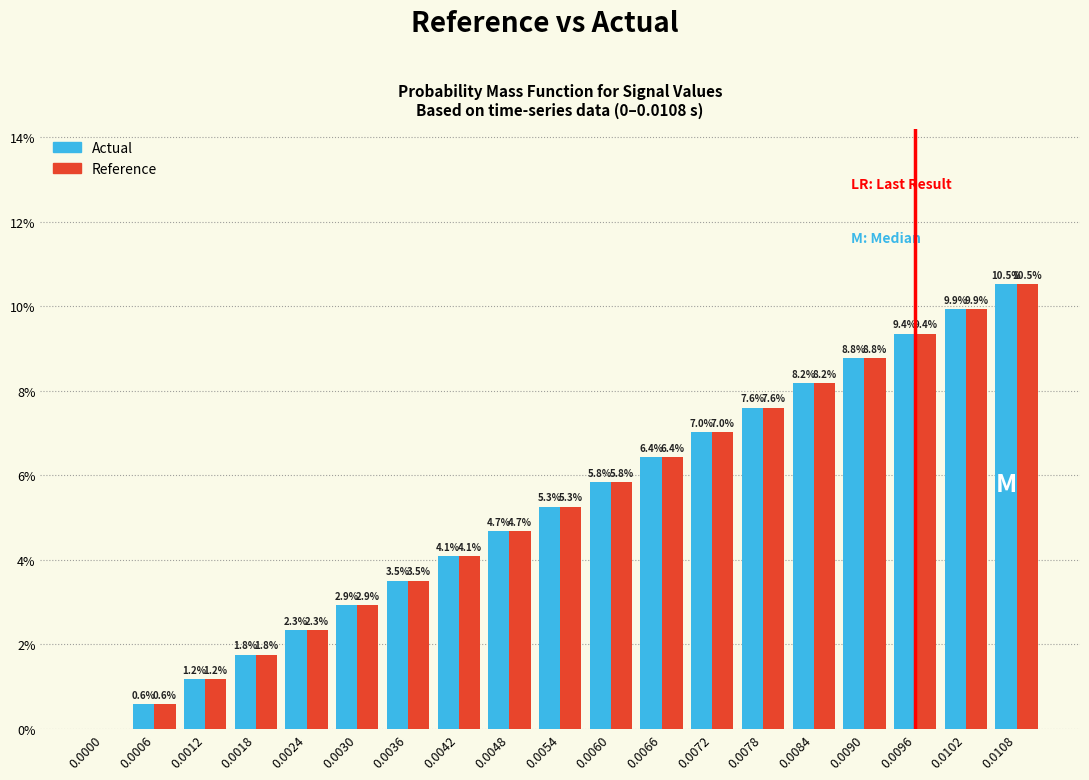

Reading left to right, list all the values displayed in this chart.

Actual: 0.0000=0.0	0.0006=0.6	0.0012=1.2	0.0018=1.8	0.0024=2.3	0.0030=2.9	0.0036=3.5	0.0042=4.1	0.0048=4.7	0.0054=5.3	0.0060=5.8	0.0066=6.4	0.0072=7.0	0.0078=7.6	0.0084=8.2	0.0090=8.8	0.0096=9.4	0.0102=9.9	0.0108=10.5
Reference: 0.0000=0.0	0.0006=0.6	0.0012=1.2	0.0018=1.8	0.0024=2.3	0.0030=2.9	0.0036=3.5	0.0042=4.1	0.0048=4.7	0.0054=5.3	0.0060=5.8	0.0066=6.4	0.0072=7.0	0.0078=7.6	0.0084=8.2	0.0090=8.8	0.0096=9.4	0.0102=9.9	0.0108=10.5